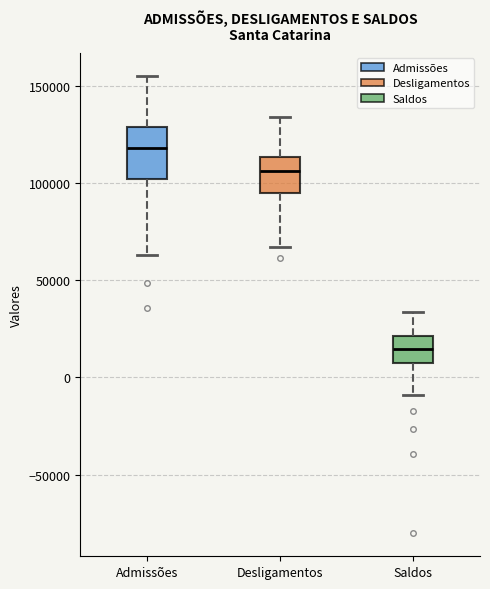

Which box's median line is the highest?

Admissões